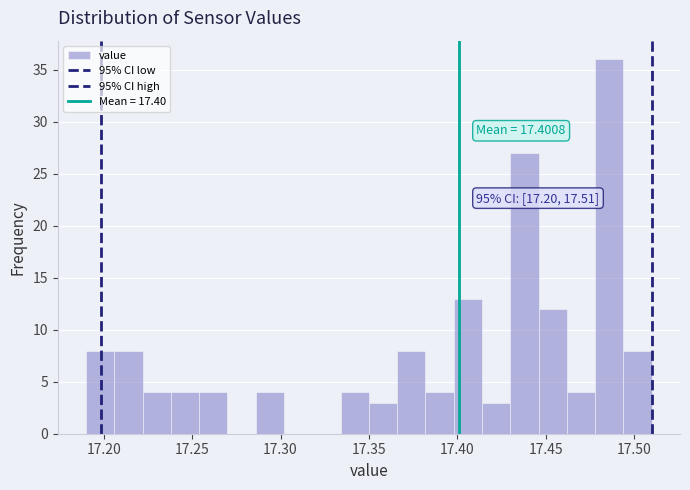

Read against the x-axis, roughly where is the centre of the tallest bar?

17.485